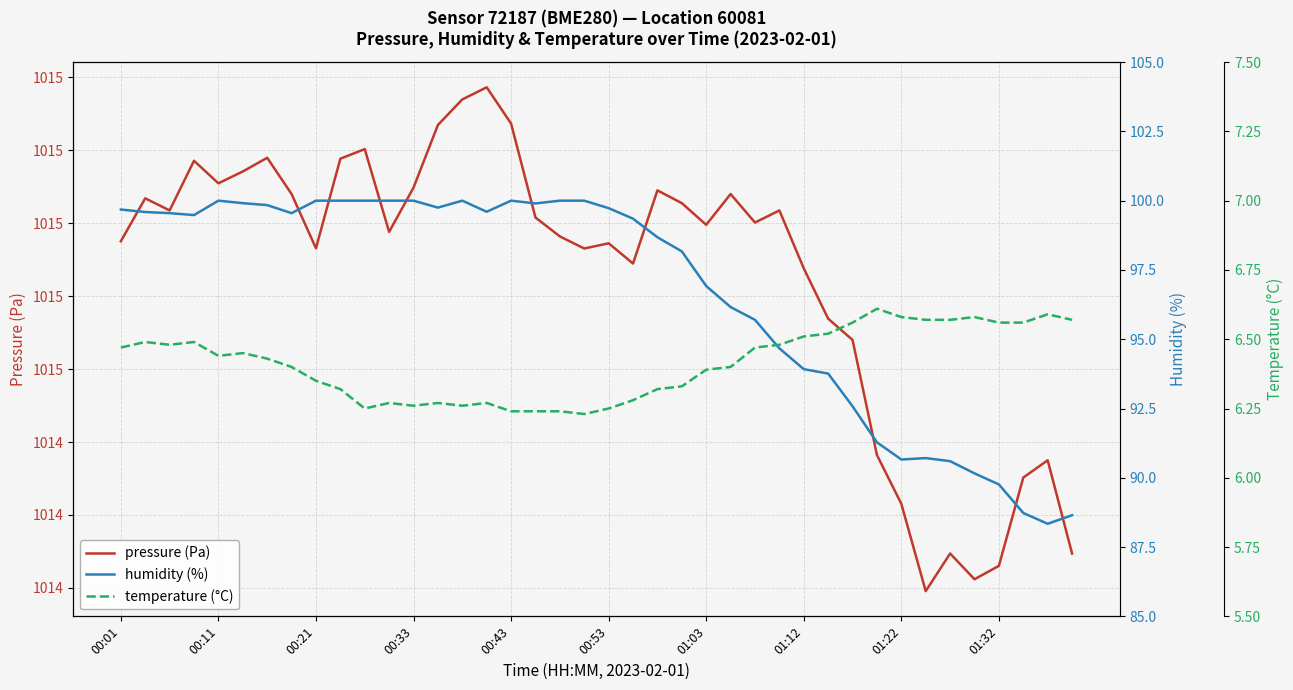

Read the humidity (%) value at 01:12.

93.9